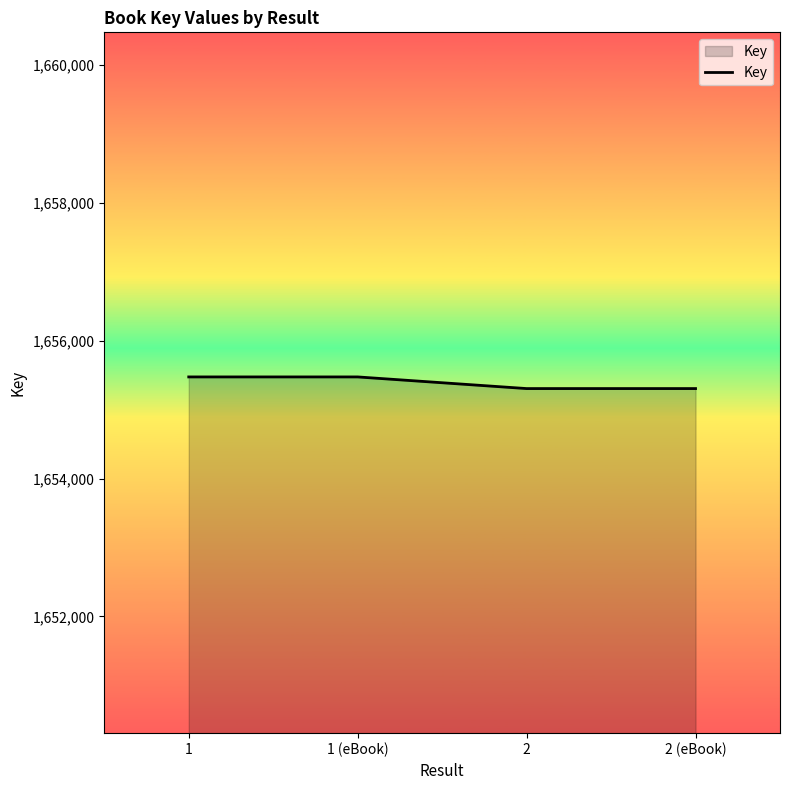

What is the sum of the values at 2 (eBook) and 1?

3310783